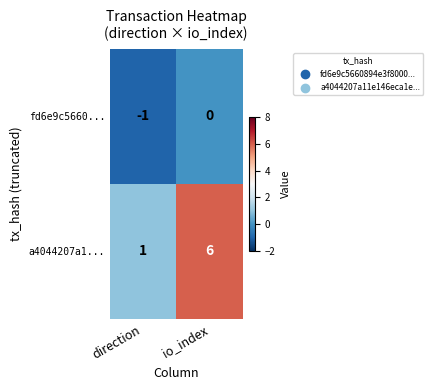

What is the average value of the a4044207a1... series?

4